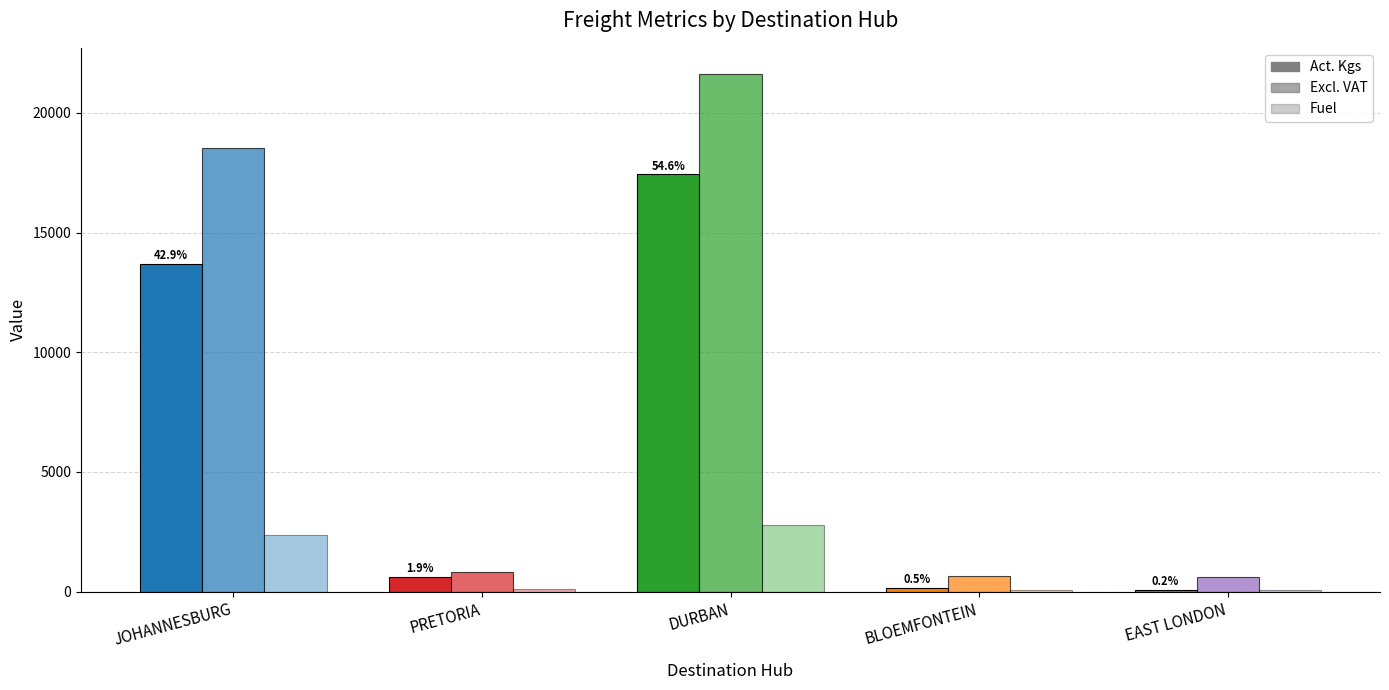

At how many categories does at least one series exceed 20189?

1